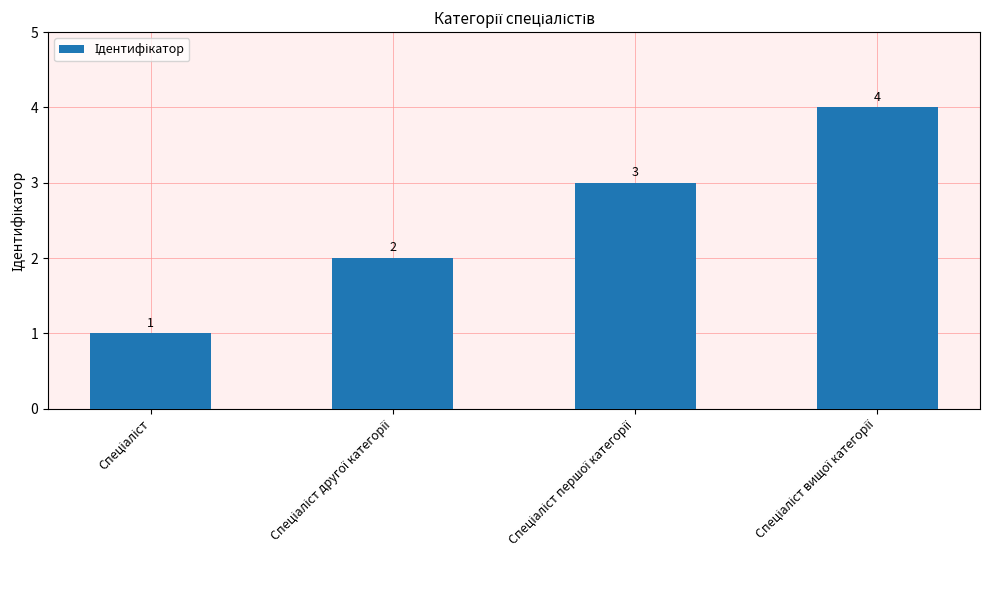

What is the value of the 4th bar from the left?

4